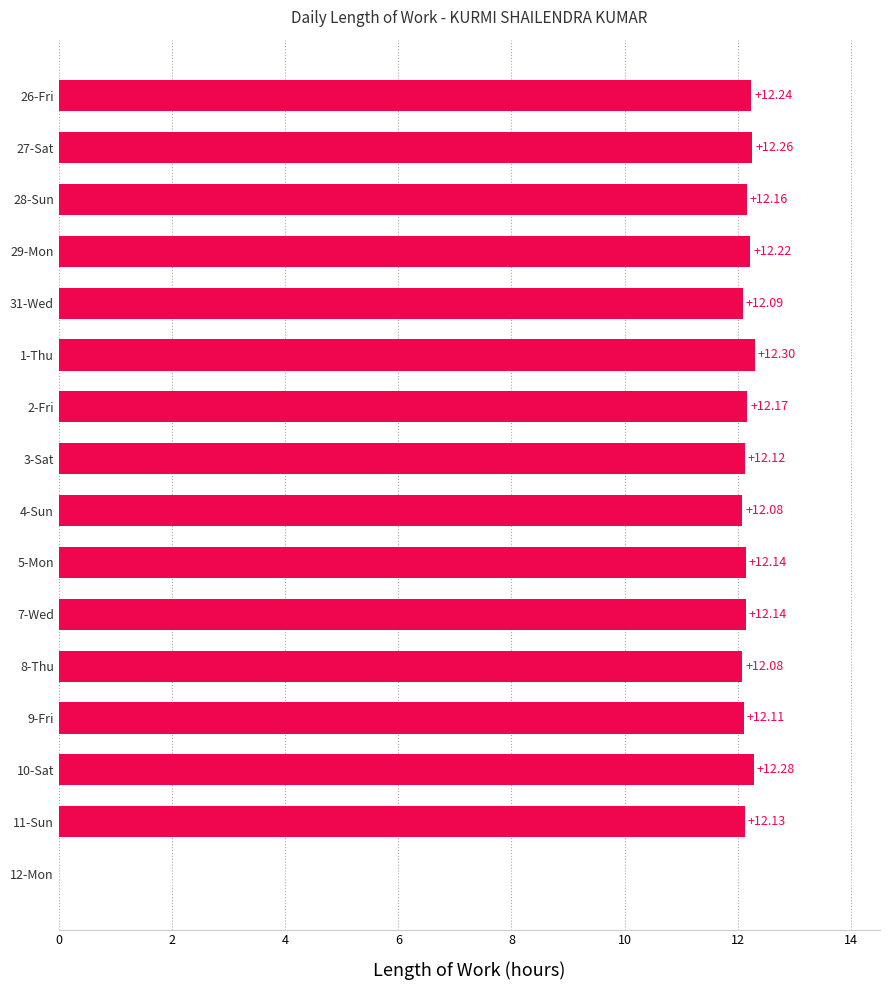

Count the number of data series in this chart.

1